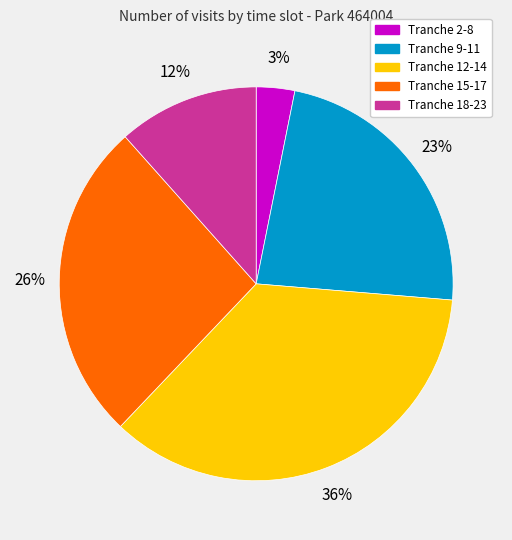

Is there any slice that represents more than half of the pie?

No